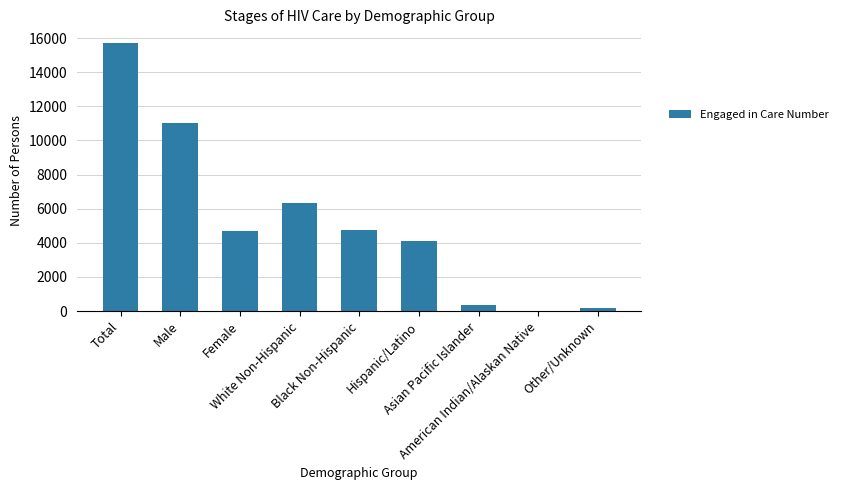

What is the sum of all values?

47172